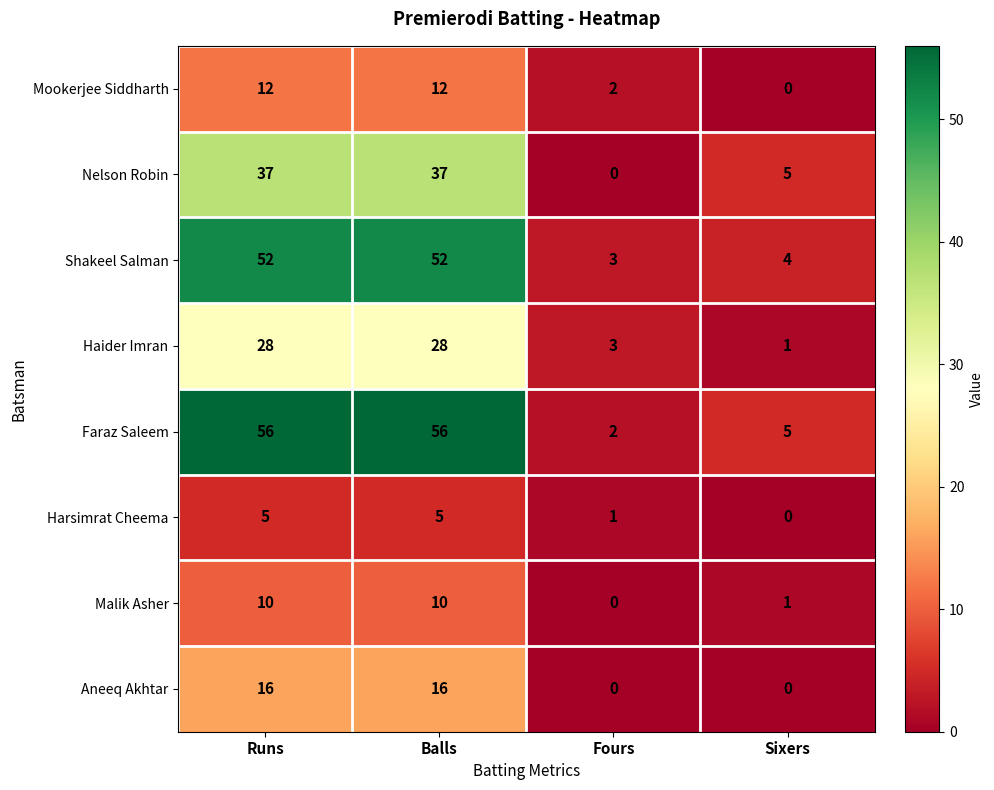

What is the difference between the maximum and second lowest values in the Haider Imran series?

25